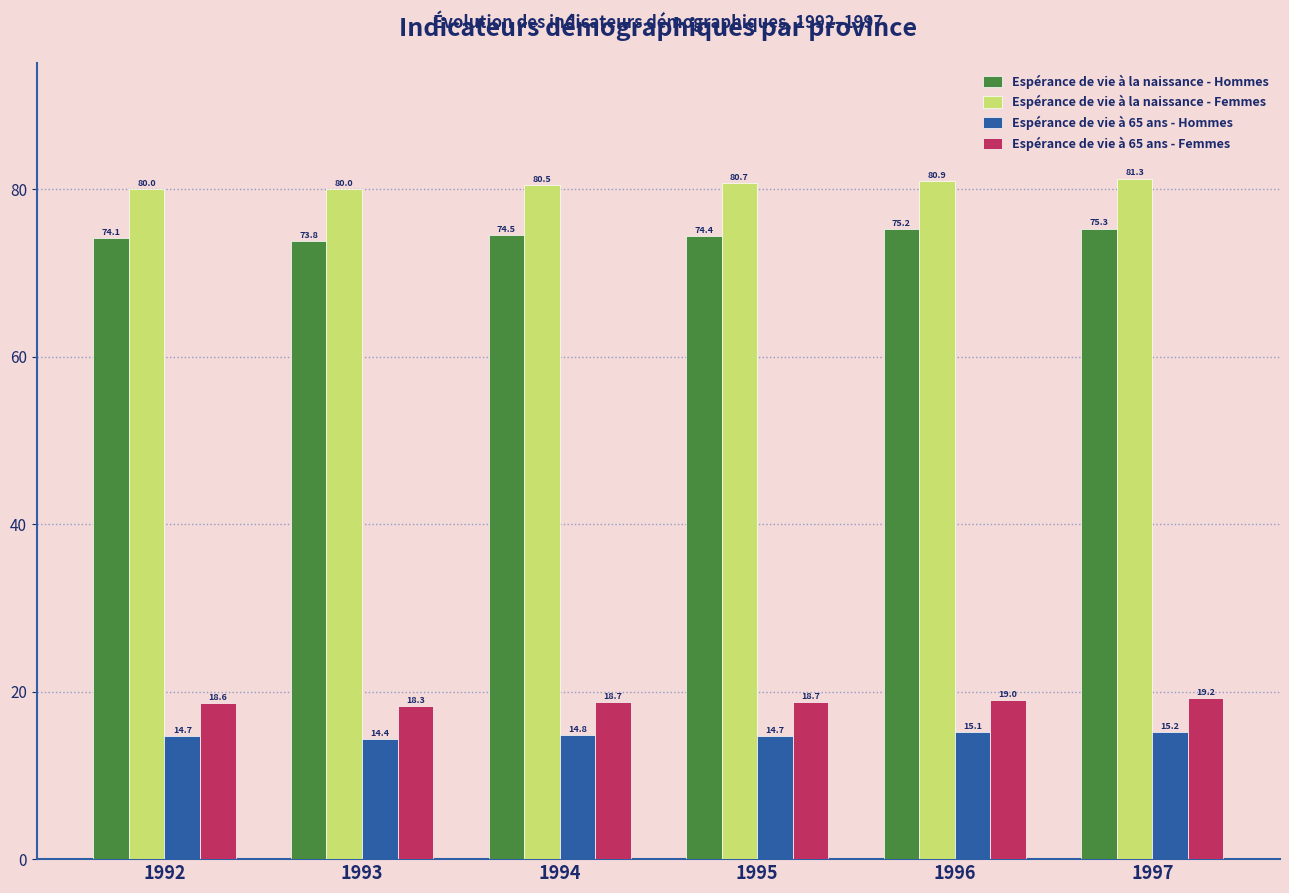

Read the Espérance de vie à la naissance - Hommes value at 1994.

74.5